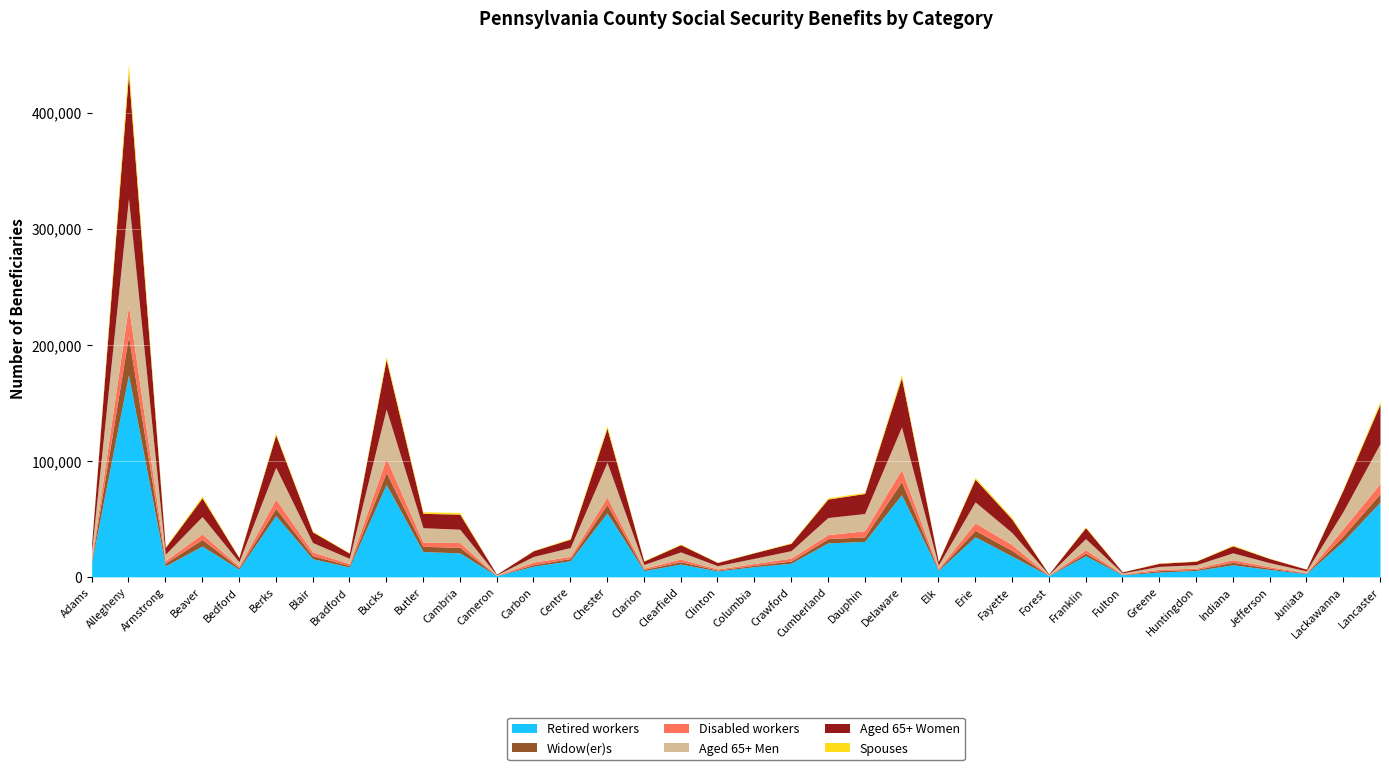

What is the greatest value displayed?

174021